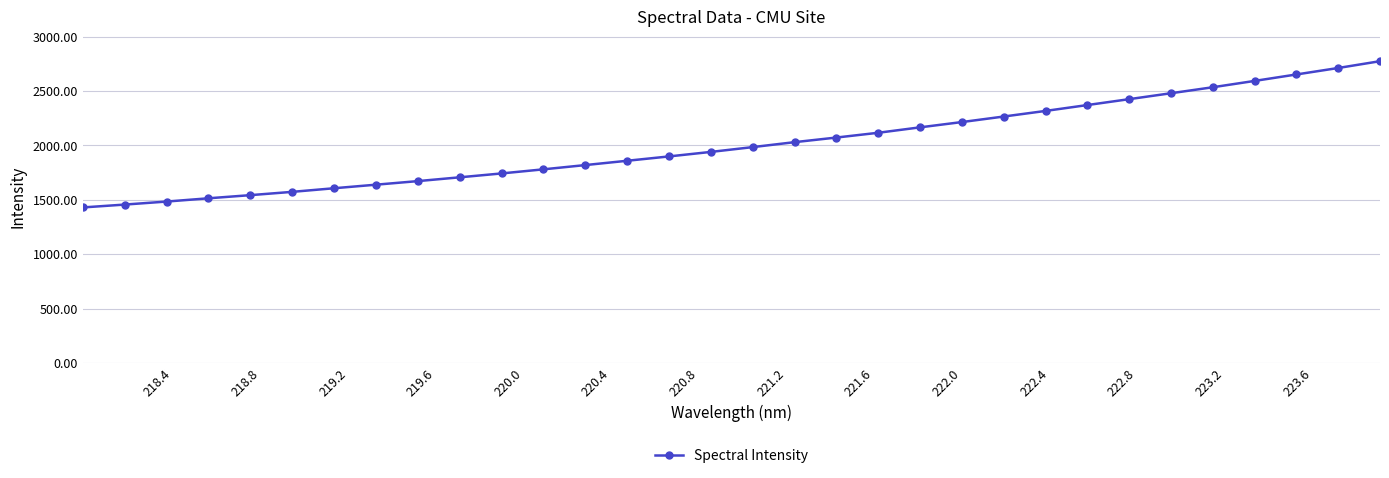

How many distinct data groups are displayed?

1